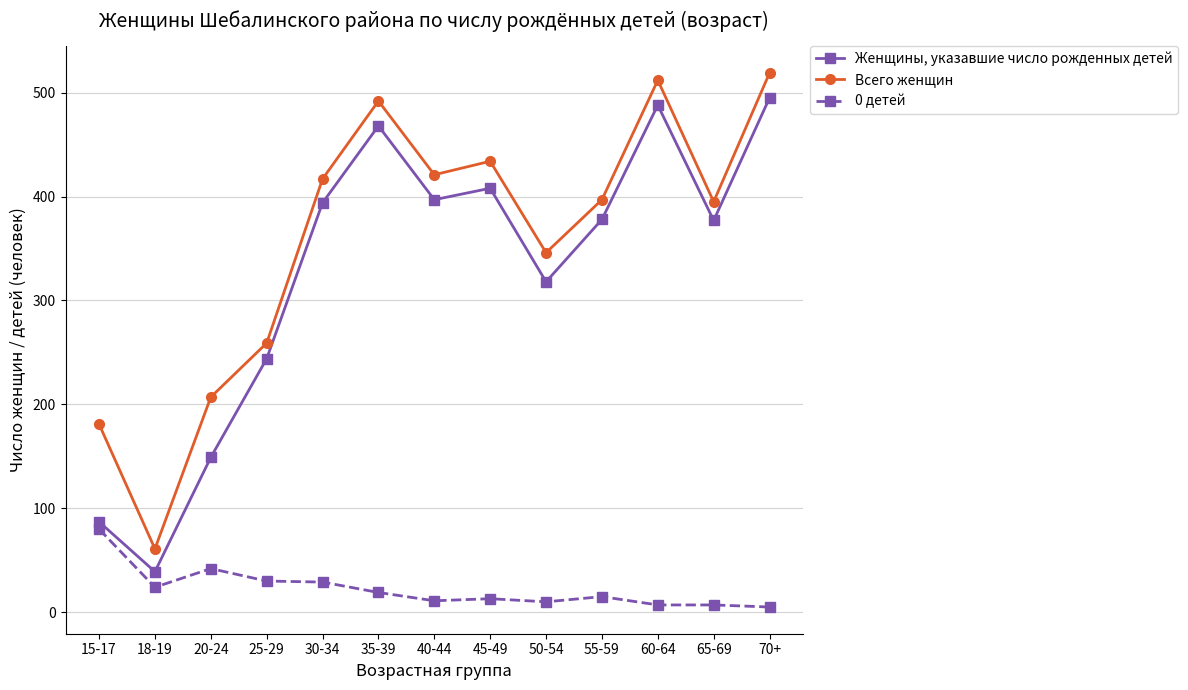

At which category does Женщины, указавшие число рожденных детей reach its first local peak?

35-39